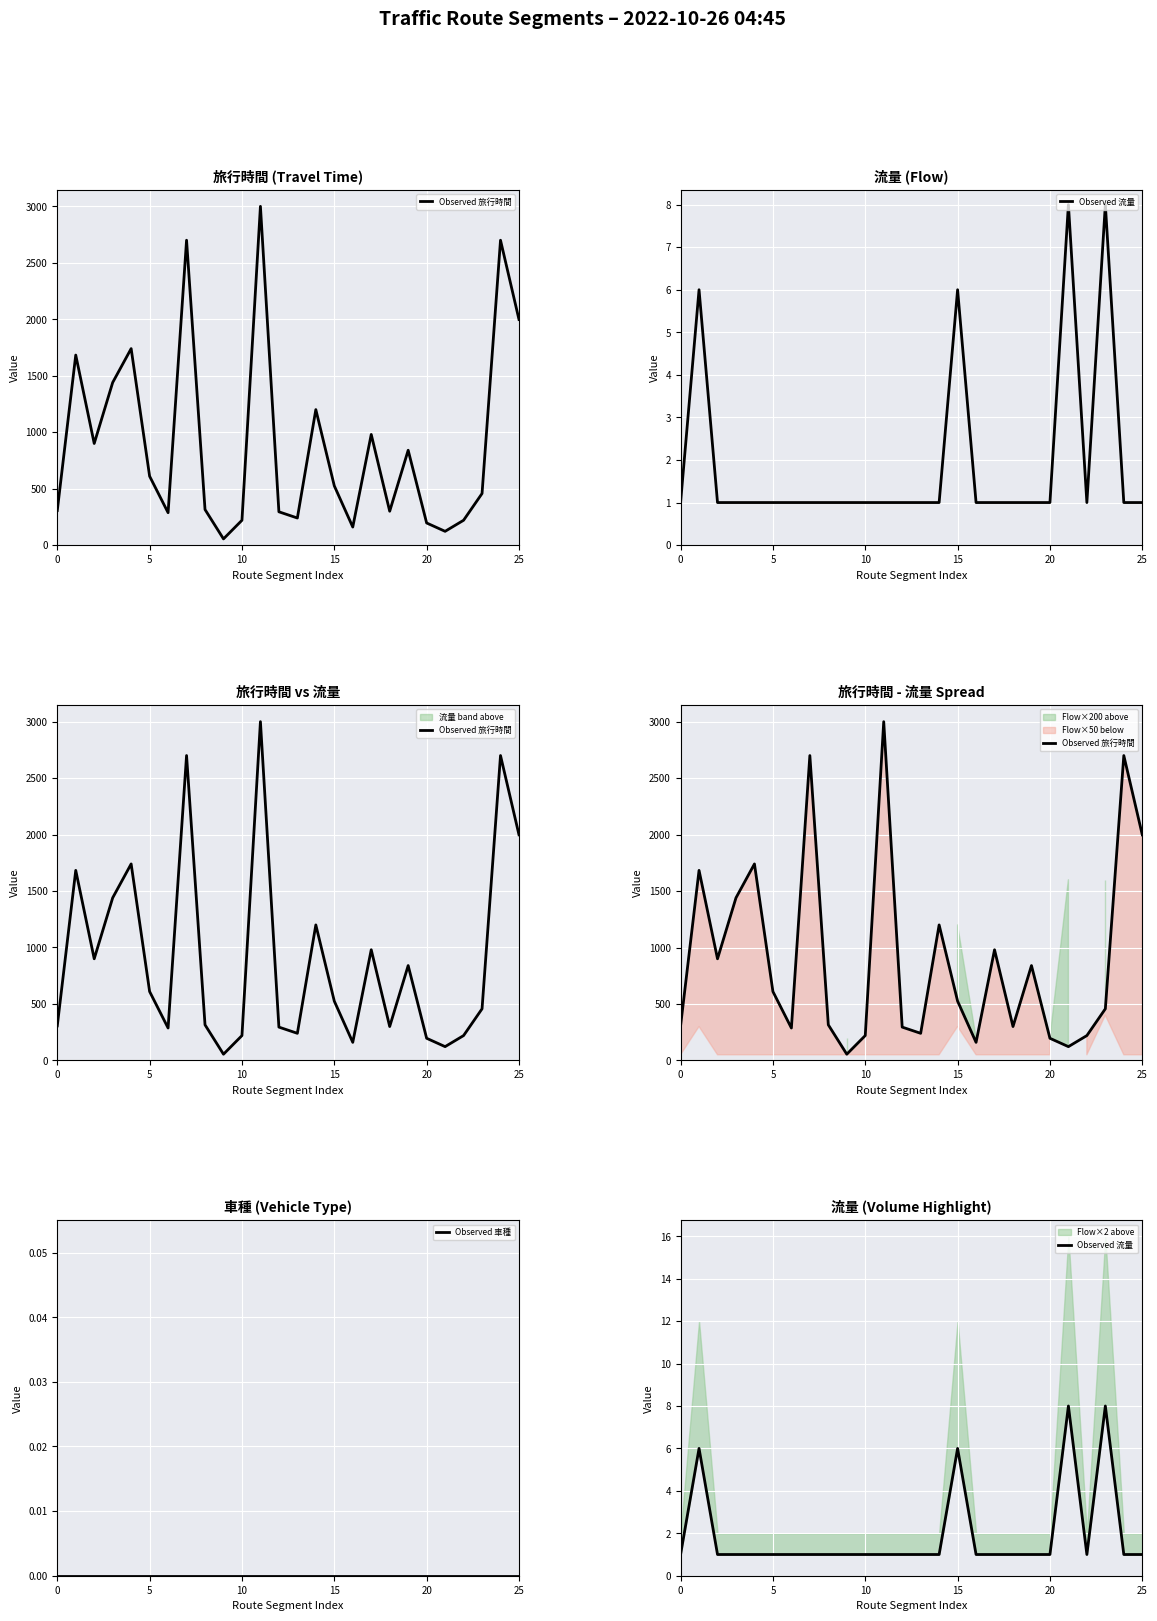

Which series has the largest total across all categories?

Observed 旅行時間